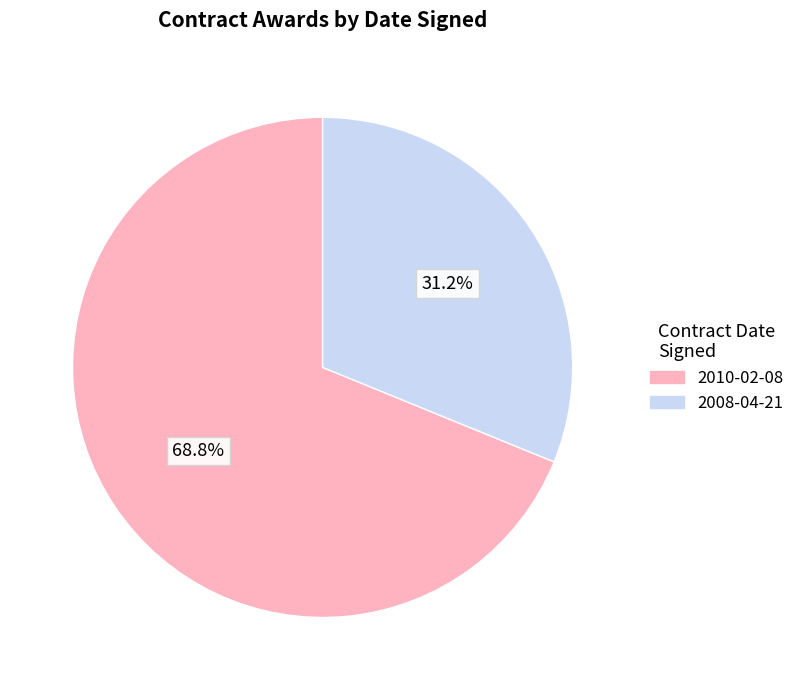

What percentage do 2008-04-21 and 2010-02-08 together represent?

100.0%